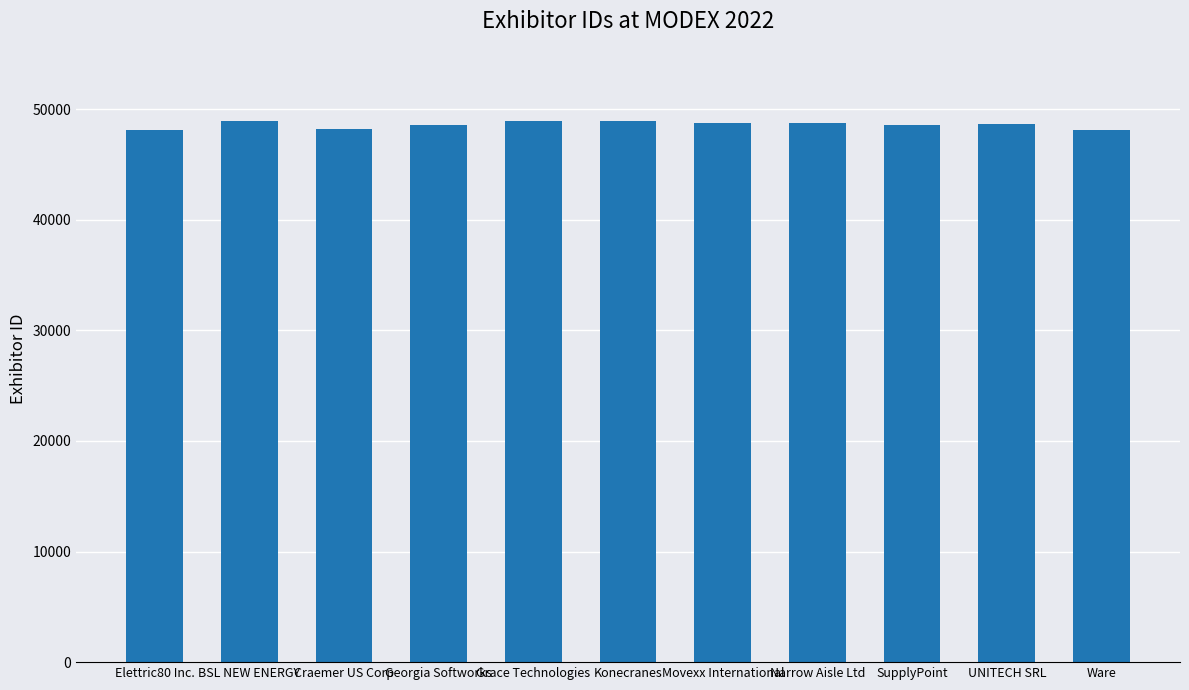

Are the bars grouped side by side (vs. stacked)?

No